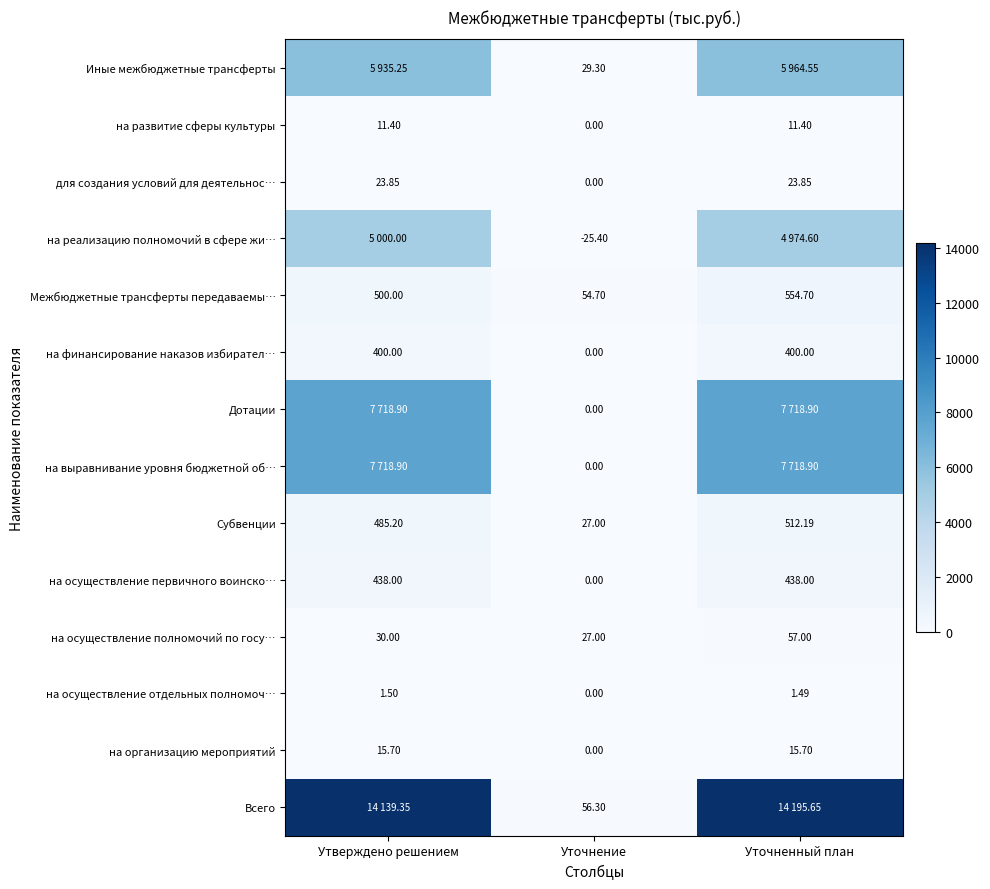

At which label does на осуществление полномочий по госу… reach its peak?

Уточненный план